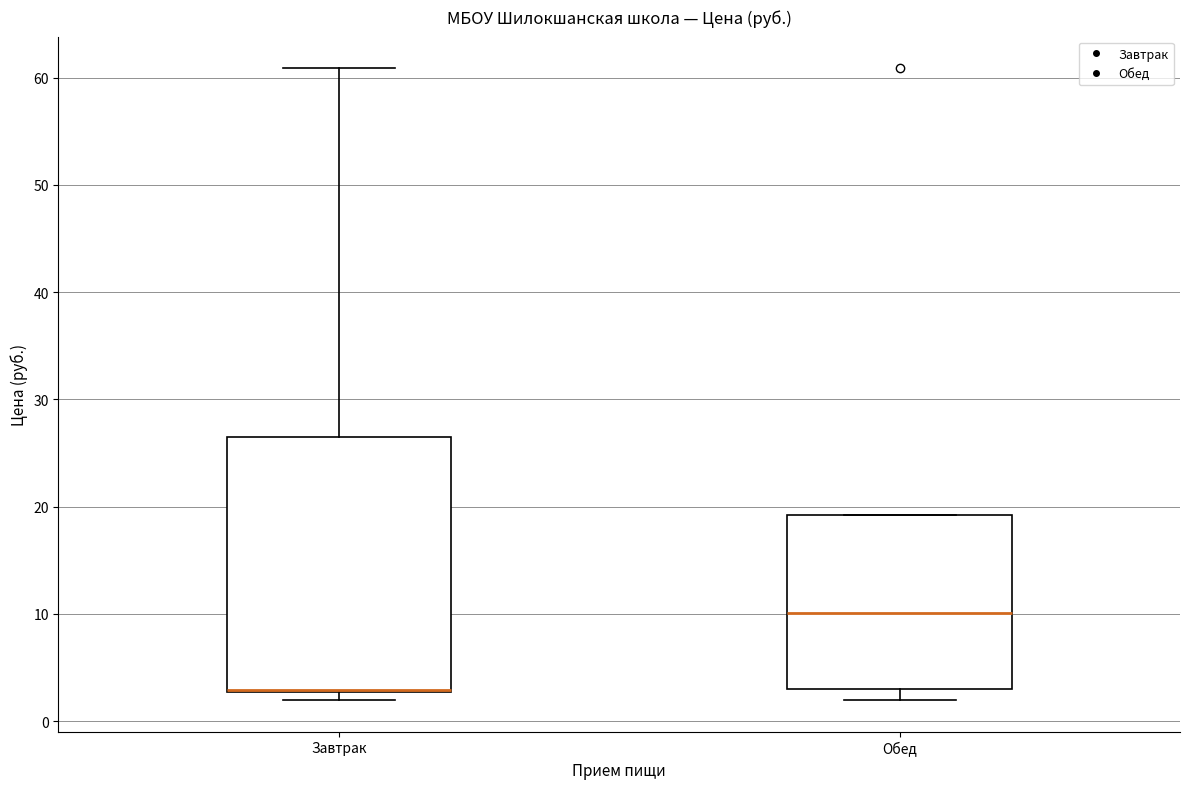

Which box is the tallest, from its lower edge to its upper edge?

Завтрак